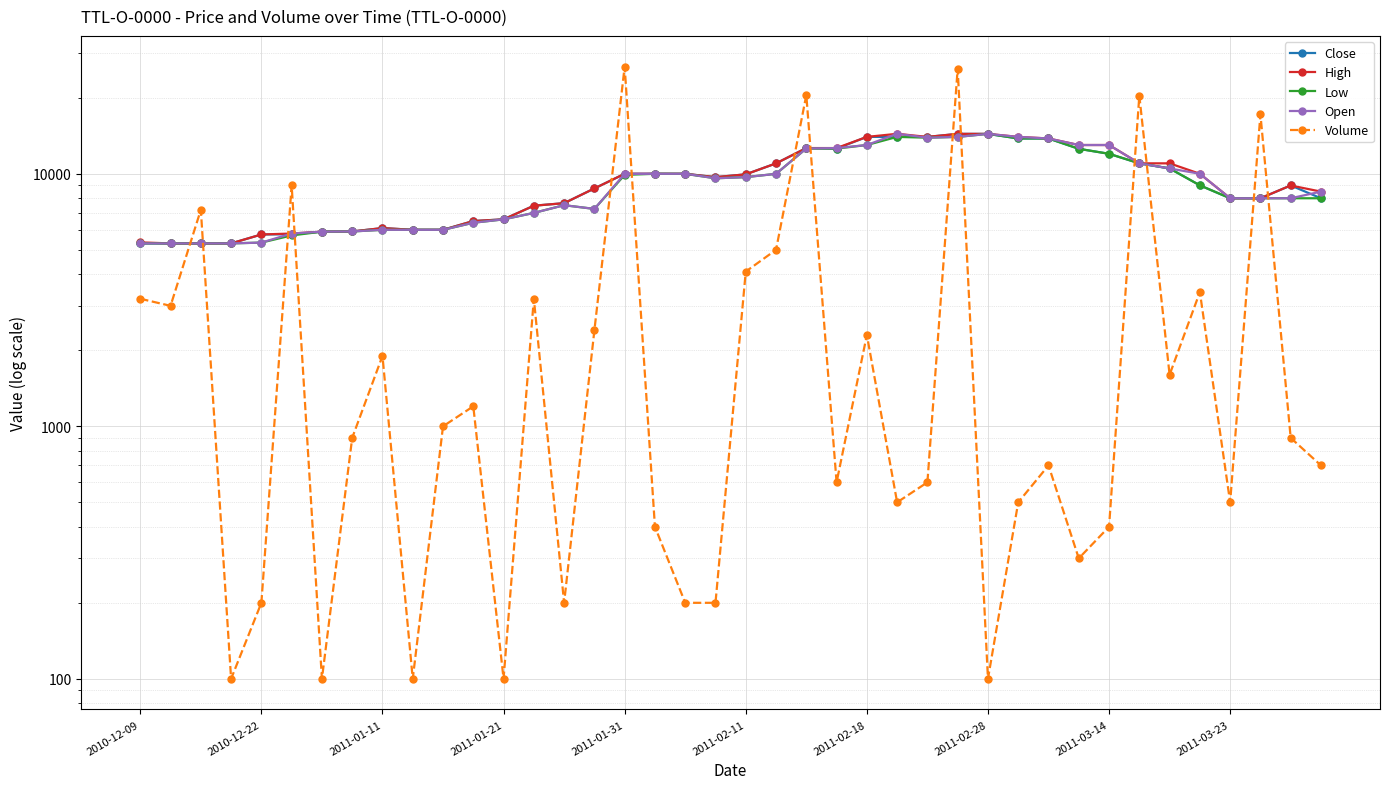

How many interior local valleys does the High series have?

2